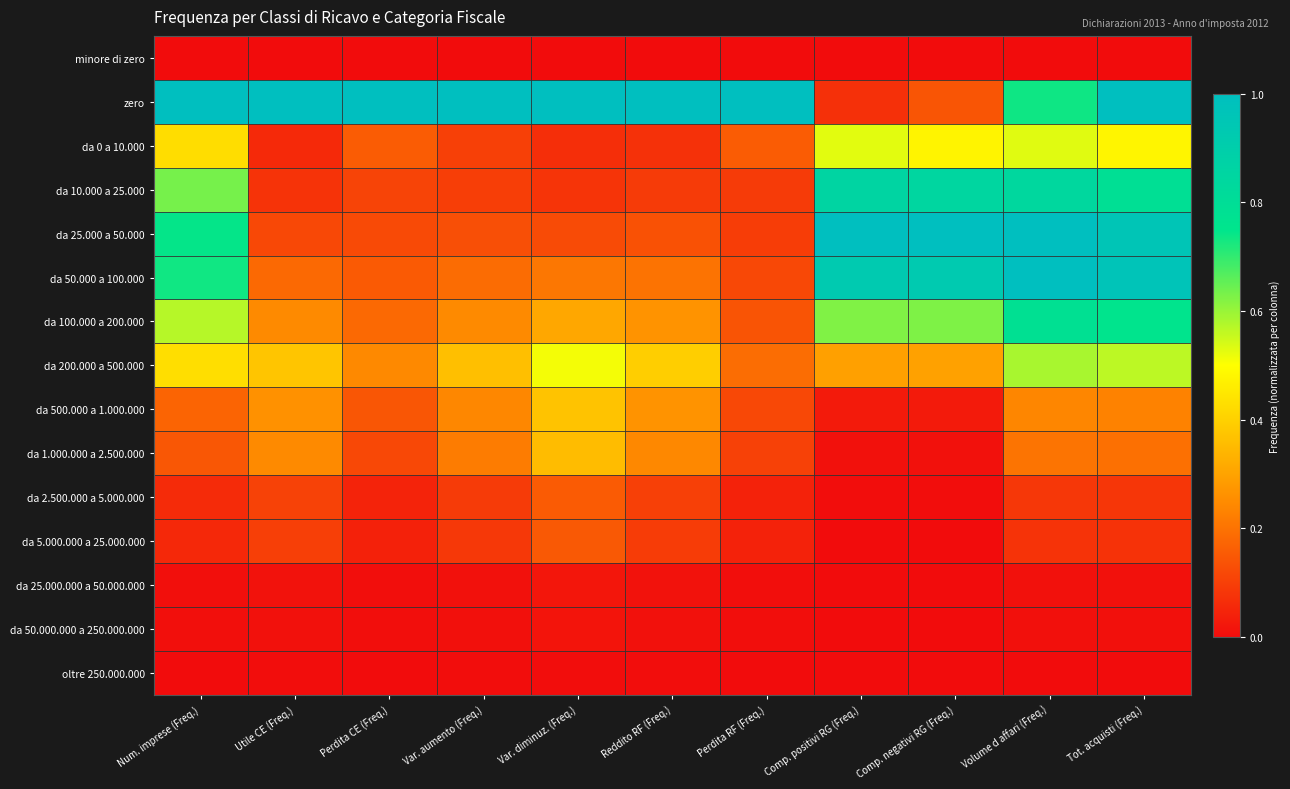

What is the total value across all series at Volume d affari (Freq.)?

6.1